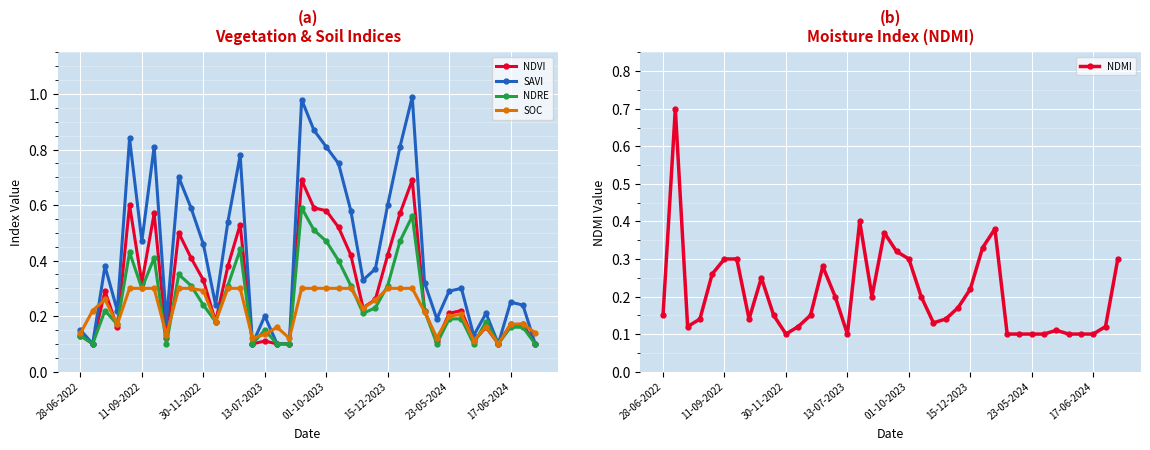

True or false: NDRE and NDVI cross at least once.

True